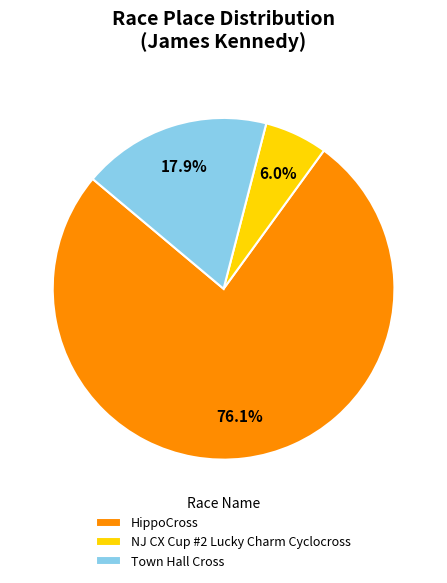

To the nearest percent, what portion does HippoCross represent?

76%